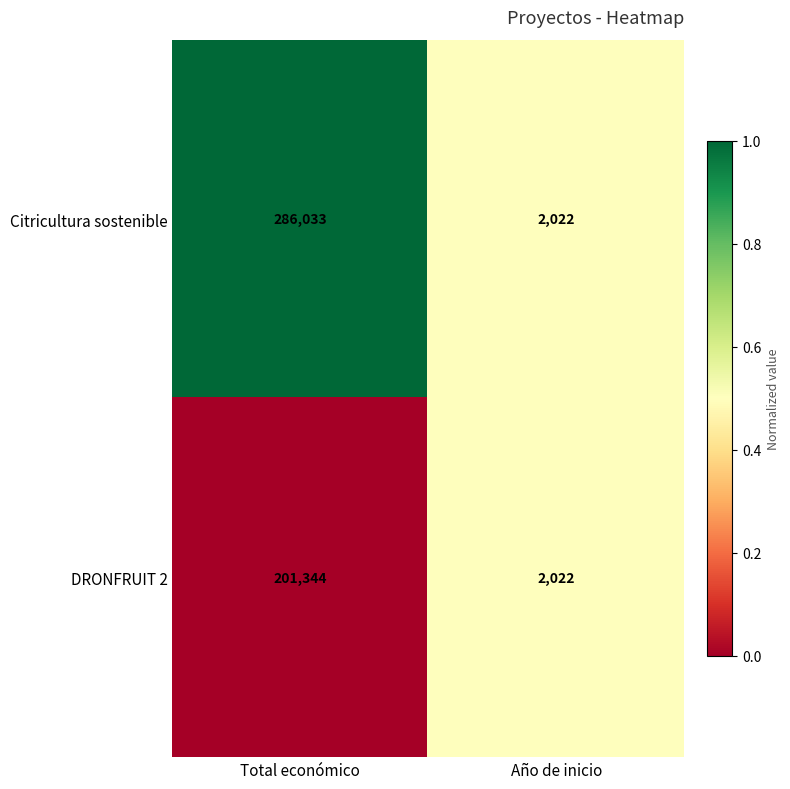

Rank the series by their average value, from lowest to highest.

DRONFRUIT 2, Citricultura sostenible